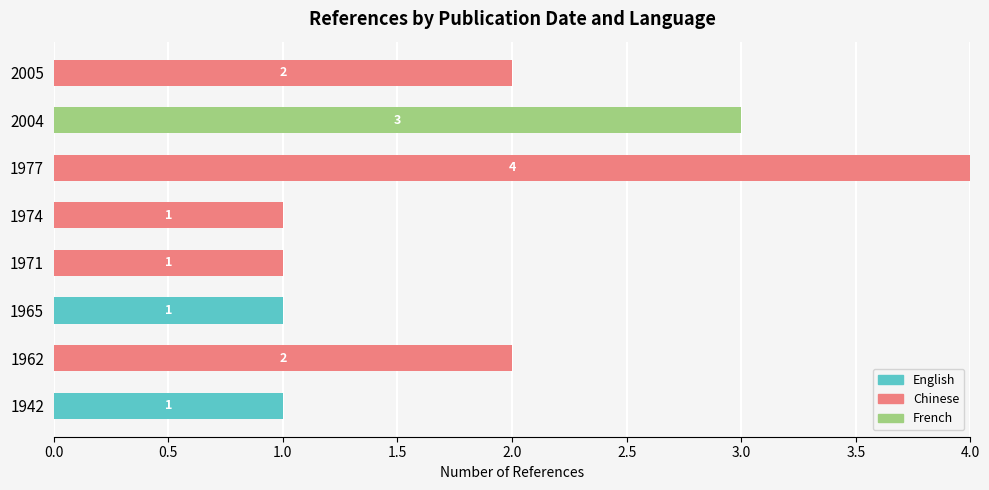

At which category is the sum across all series the highest?

1977